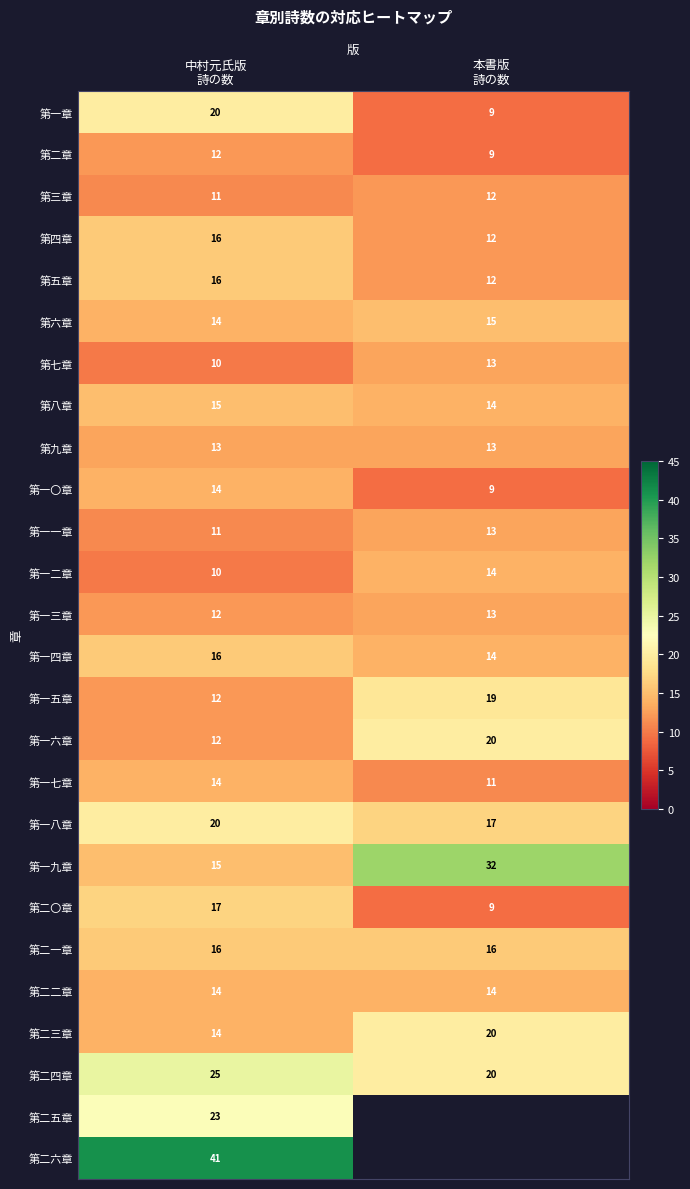

What is the sum of all 第二三章 values?

34